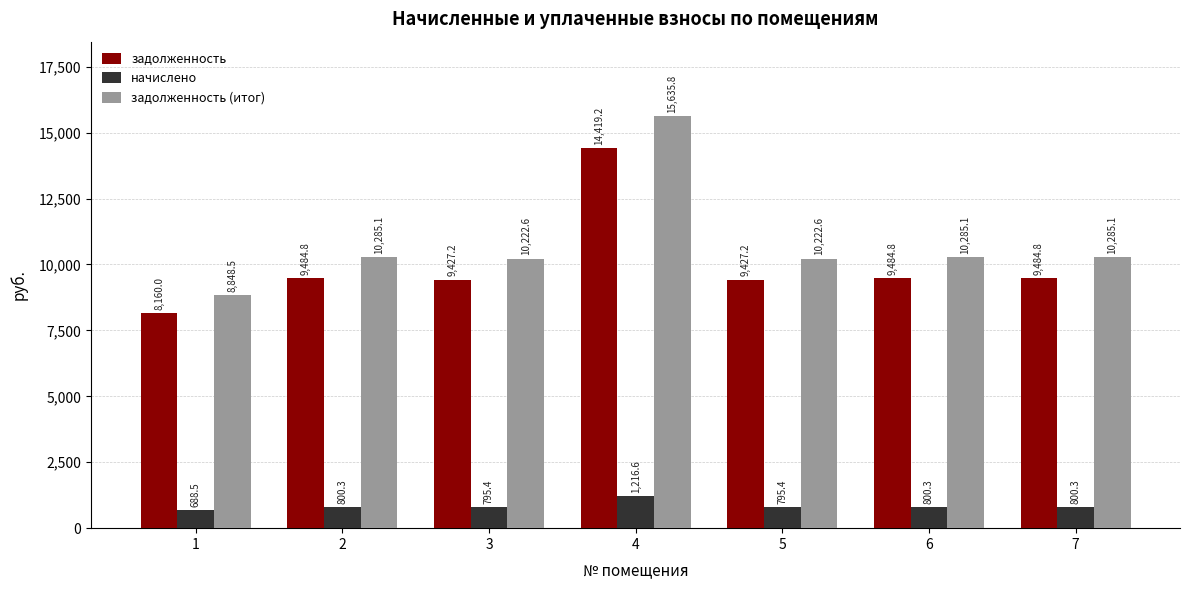

Reading left to right, what are all the values shown in this chart?

задолженность: 1=8160.0	2=9484.8	3=9427.2	4=14419.2	5=9427.2	6=9484.8	7=9484.8
начислено: 1=688.5	2=800.3	3=795.4	4=1216.6	5=795.4	6=800.3	7=800.3
задолженность (итог): 1=8848.5	2=10285.1	3=10222.6	4=15635.8	5=10222.6	6=10285.1	7=10285.1